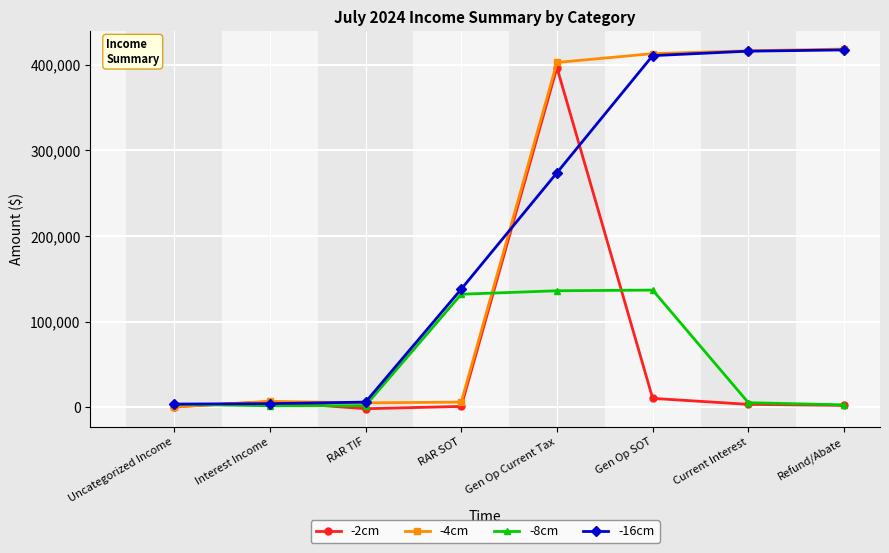

Is it true that -8cm equals 1675.3 at Interest Income?

True